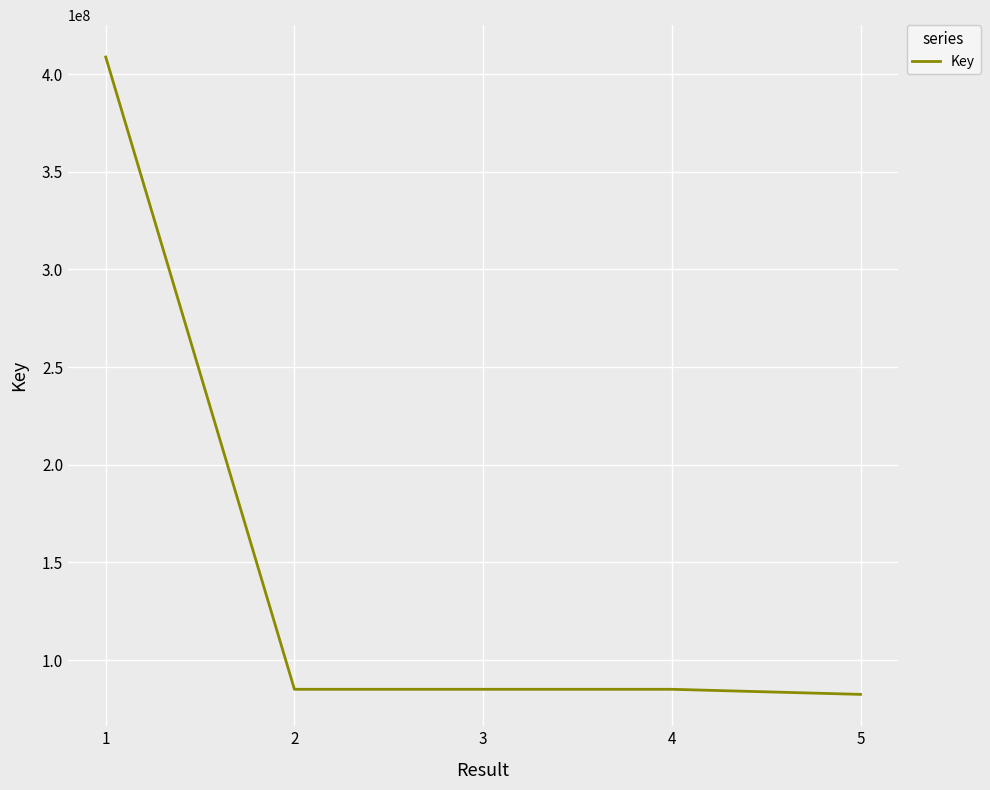

What is the sum of the values at 4 and 5?

167458373